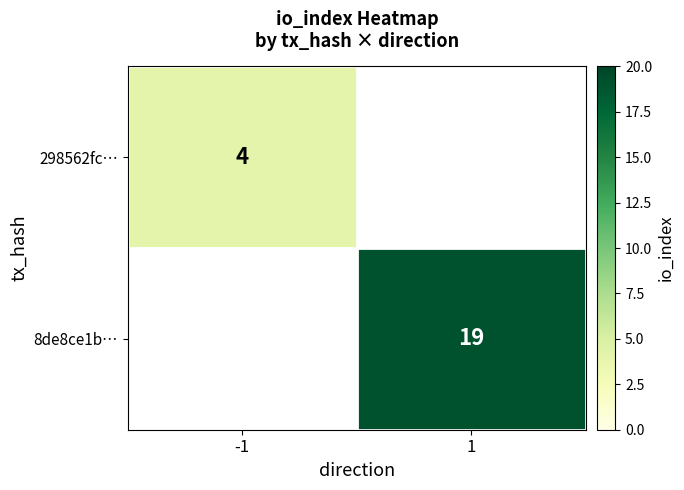

Count the number of data series in this chart.

2